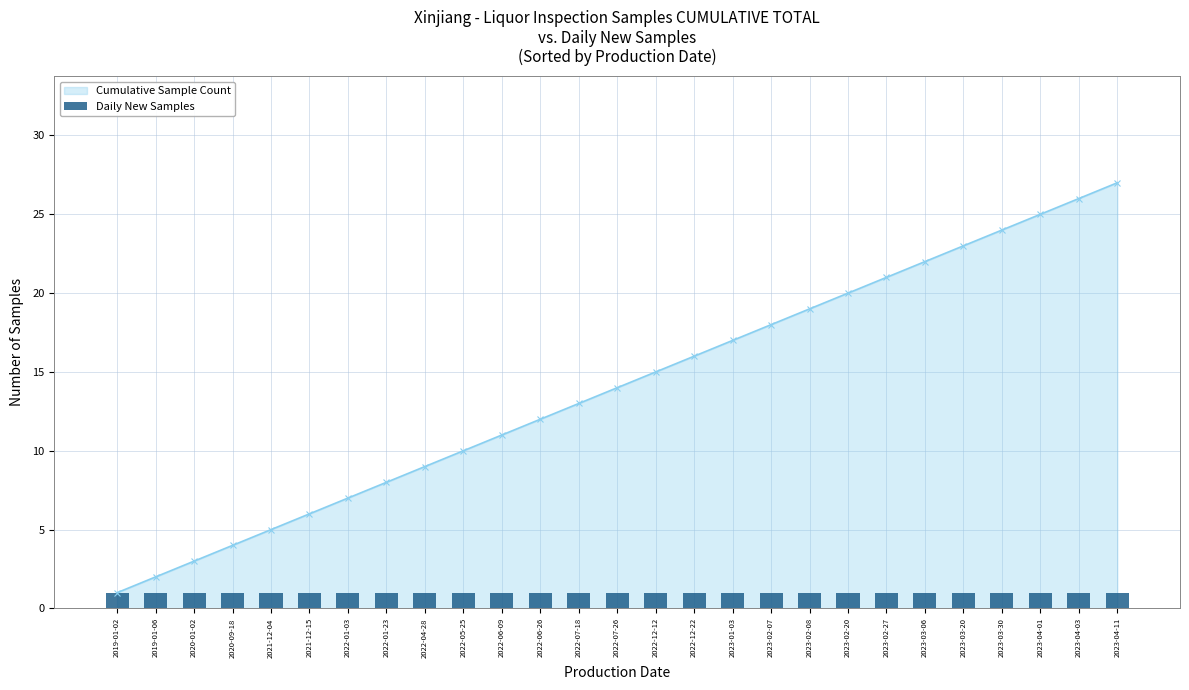

What is the minimum value shown in the chart?

1